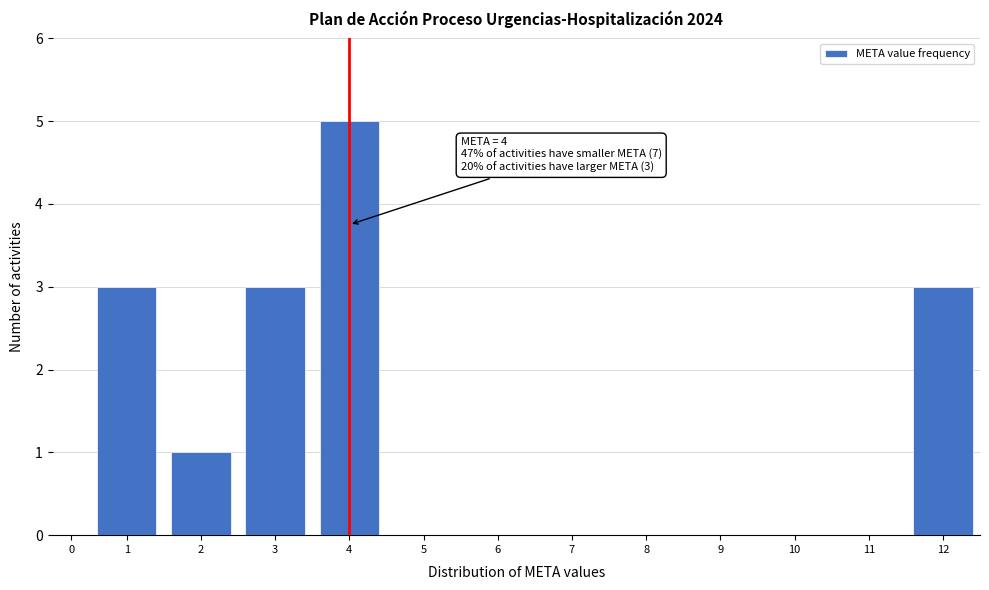

Reading right to left, list all the values displayed in this chart.

12=3	11=0	10=0	9=0	8=0	7=0	6=0	5=0	4=5	3=3	2=1	1=3	0=0